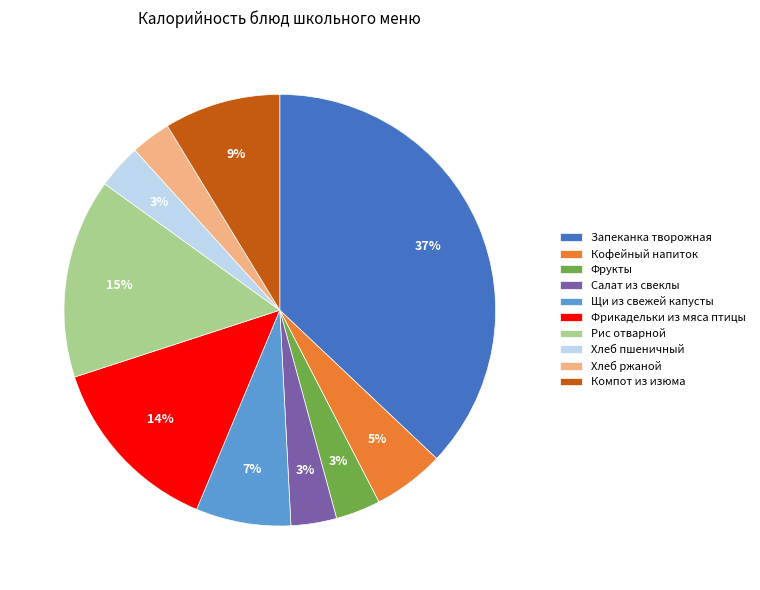

What percentage is the Фрикадельки из мяса птицы slice, to the nearest percent?

14%